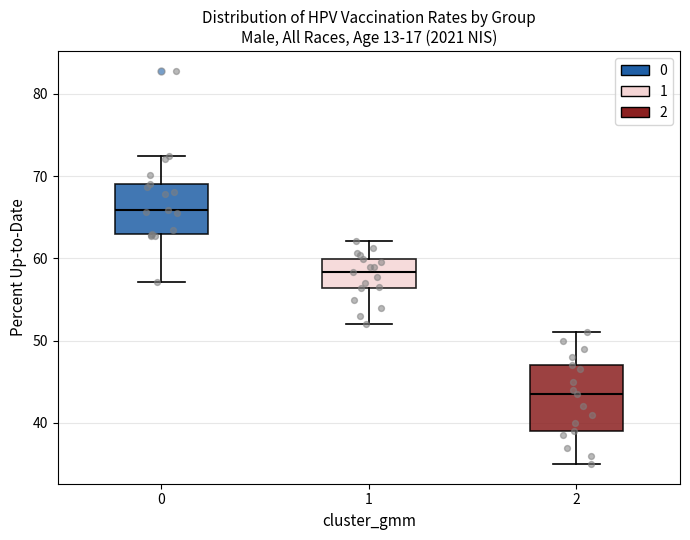

Reading left to right, transcribe this box plot: for each box, give where its median line is, the range the box spans, and where its two whiskers end, as read against the y-axis. The values are not printed on the chart, so give them approximately, as read against the axis.

0: median 66, box 63 to 69, whiskers 57 to 73
1: median 58, box 56 to 60, whiskers 52 to 62
2: median 44, box 39 to 47, whiskers 35 to 51